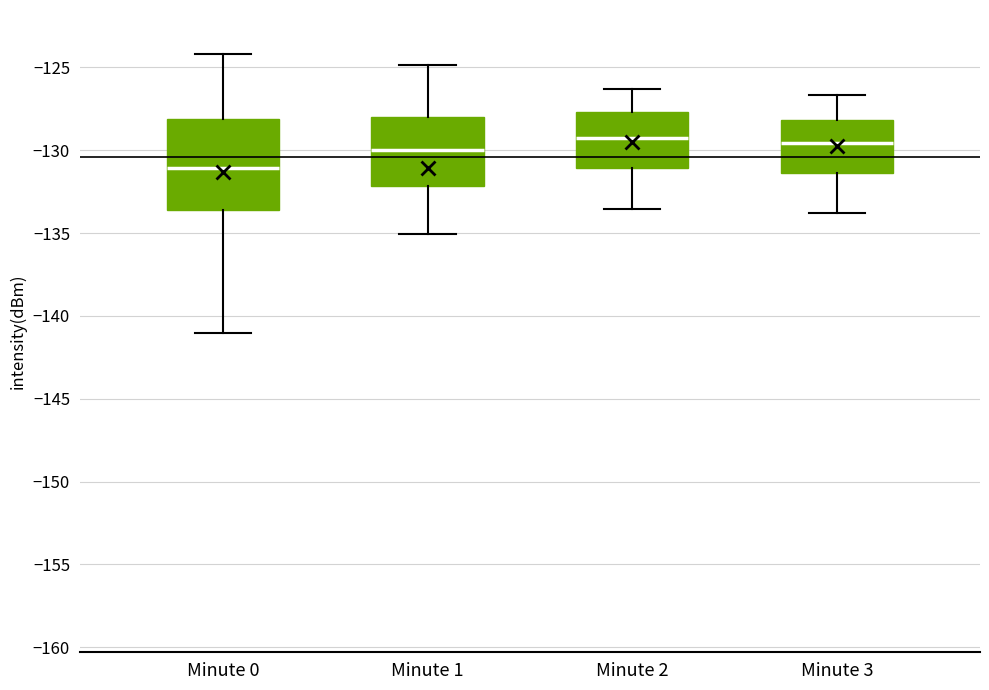

Where is the lower edge of the box for Minute 3 on the y-axis? The values are not printed on the chart, so give them approximately, as read against the axis.

-131.5